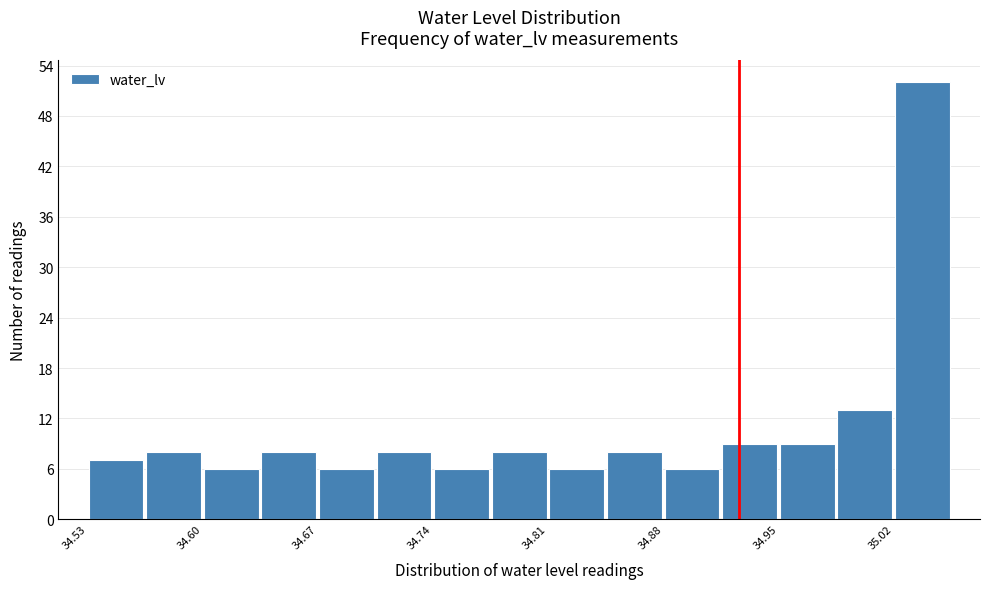

Around what value on the x-axis is the tallest bar? Give the approximate position of its centre, as read against the axis.

35.04